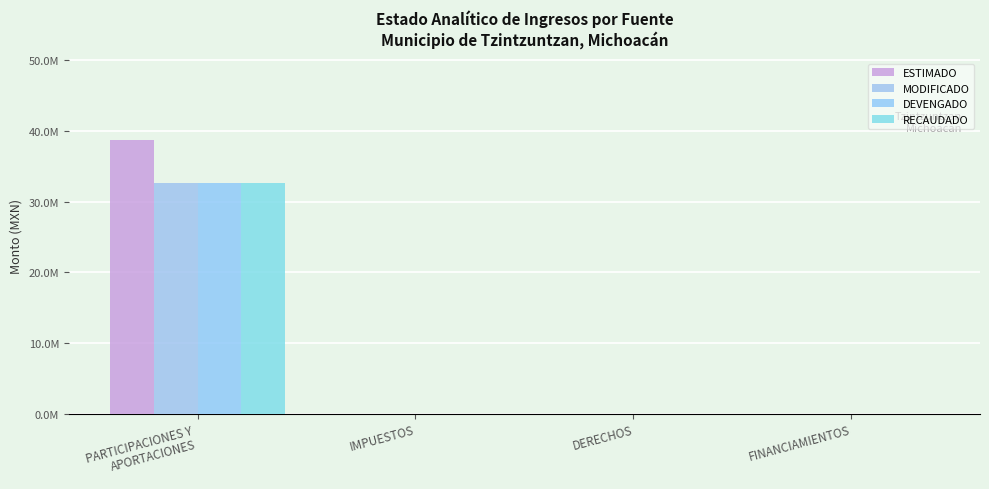

Are the bars horizontal?

No